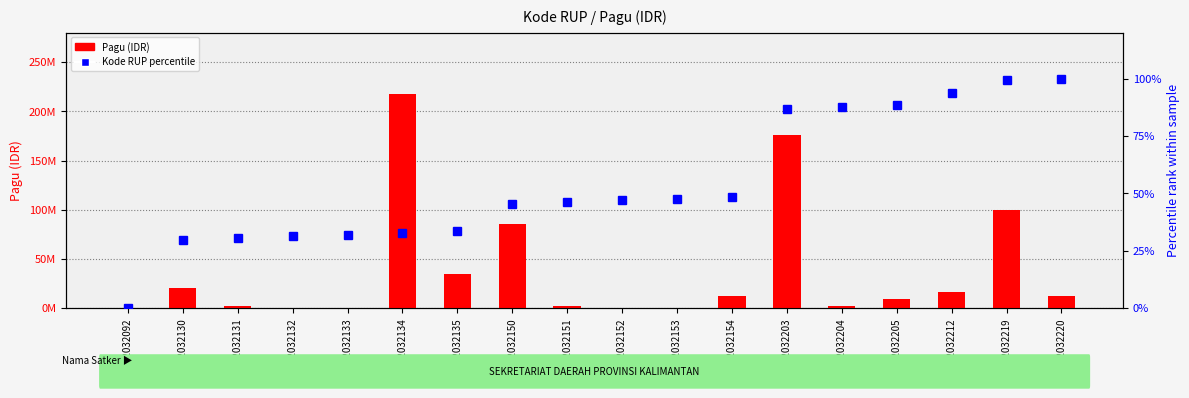

What is the spread (max minus min) of values at 32032134?

217199967.2